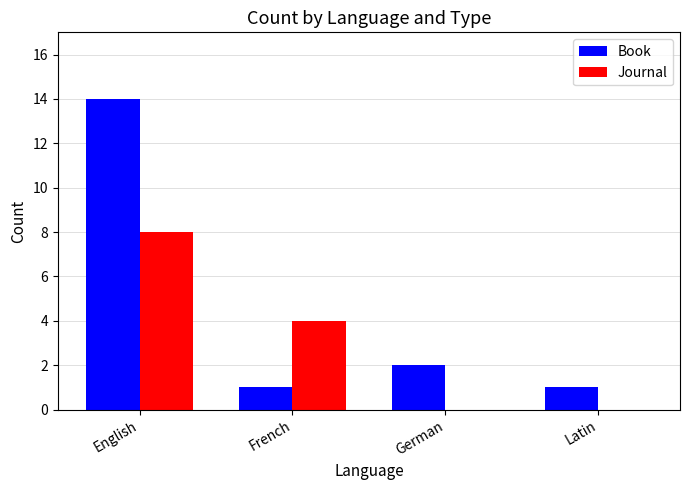

How many categories are shown in the chart?

4